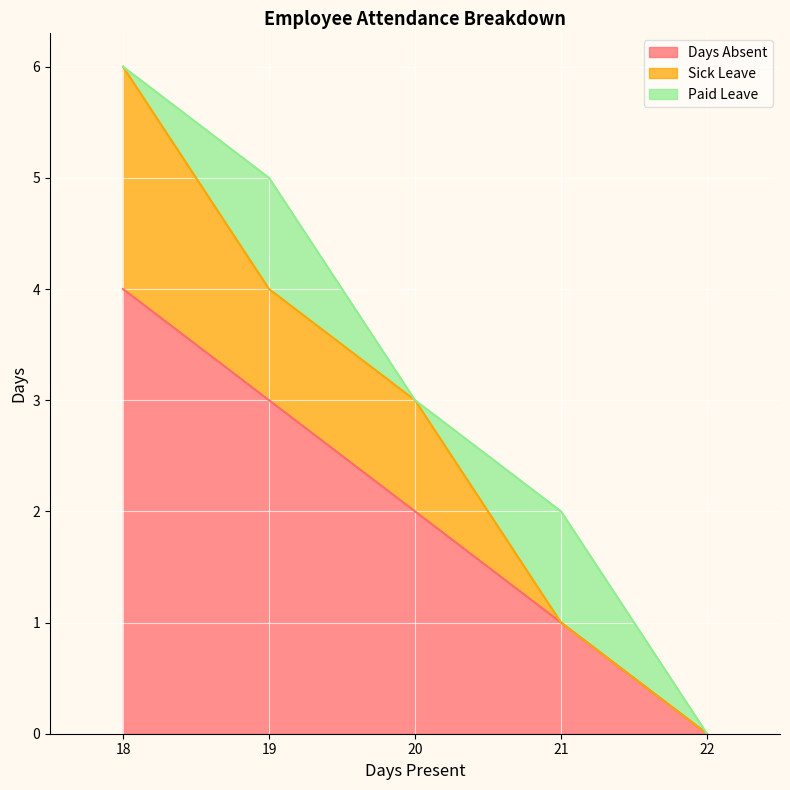

Rank the series at 18 from lowest to highest value.

Paid Leave, Sick Leave, Days Absent